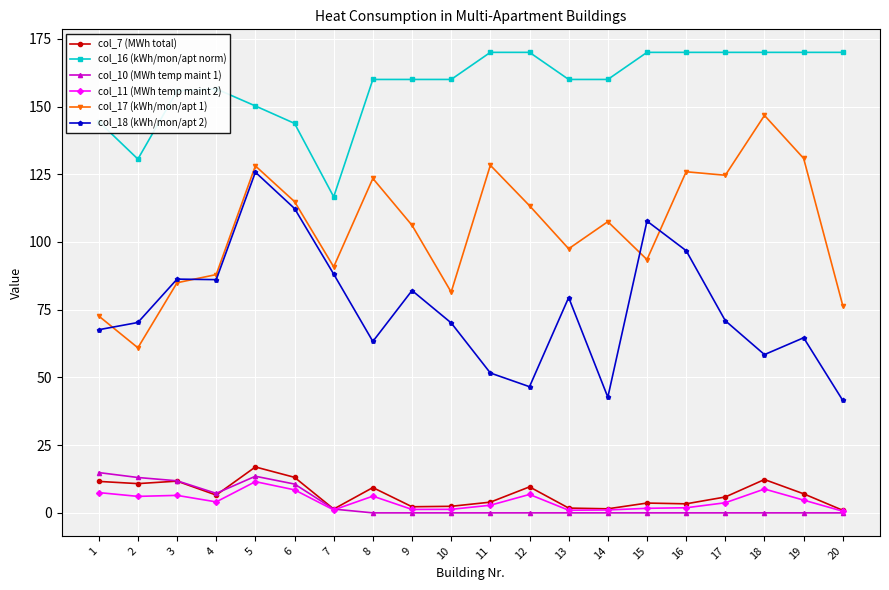

At which category is the sum across all series the highest?

5